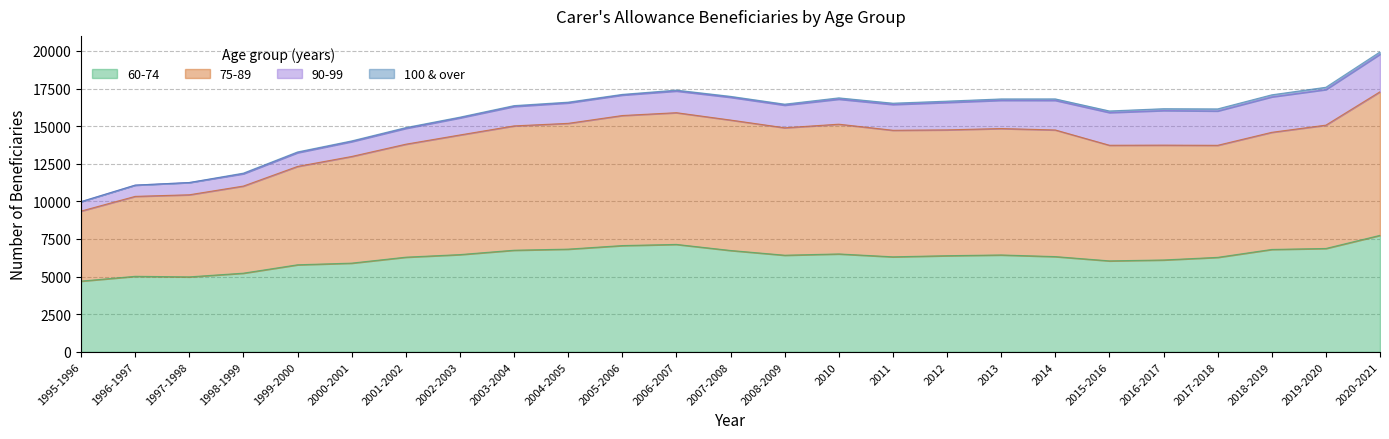

In 60-74, how many points are higher than both neighbors (excluding endpoints)?

4